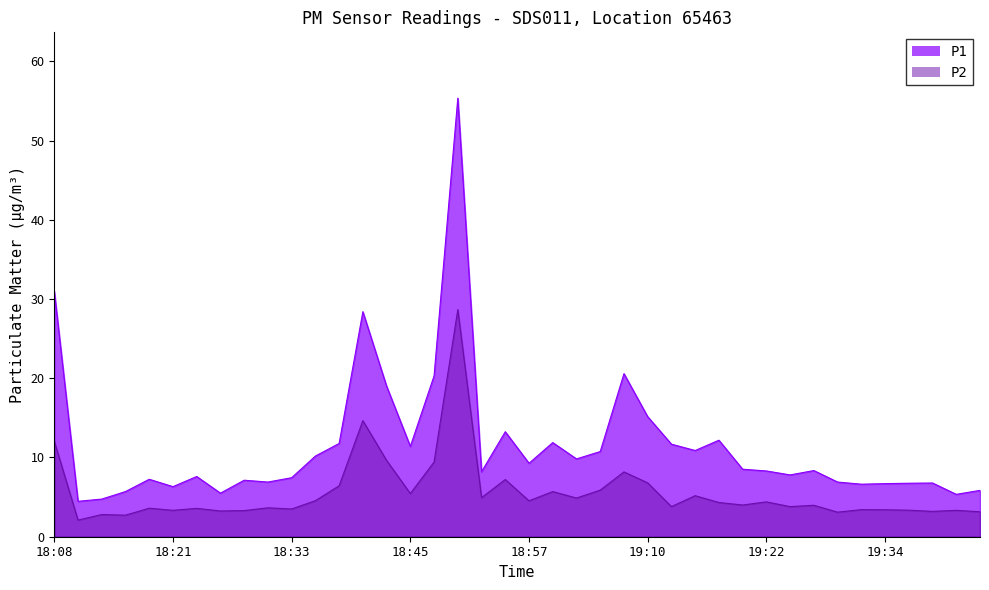

True or false: P1 and P2 cross at least once.

False